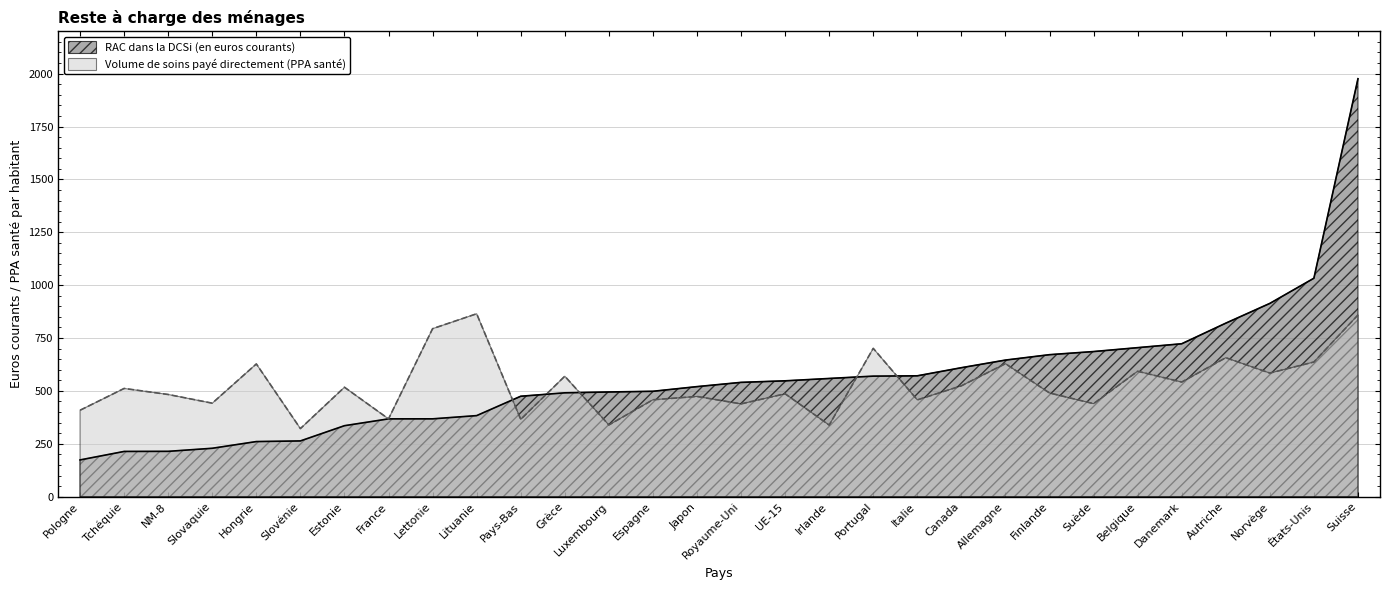

Which category has the highest value across all series?

Suisse